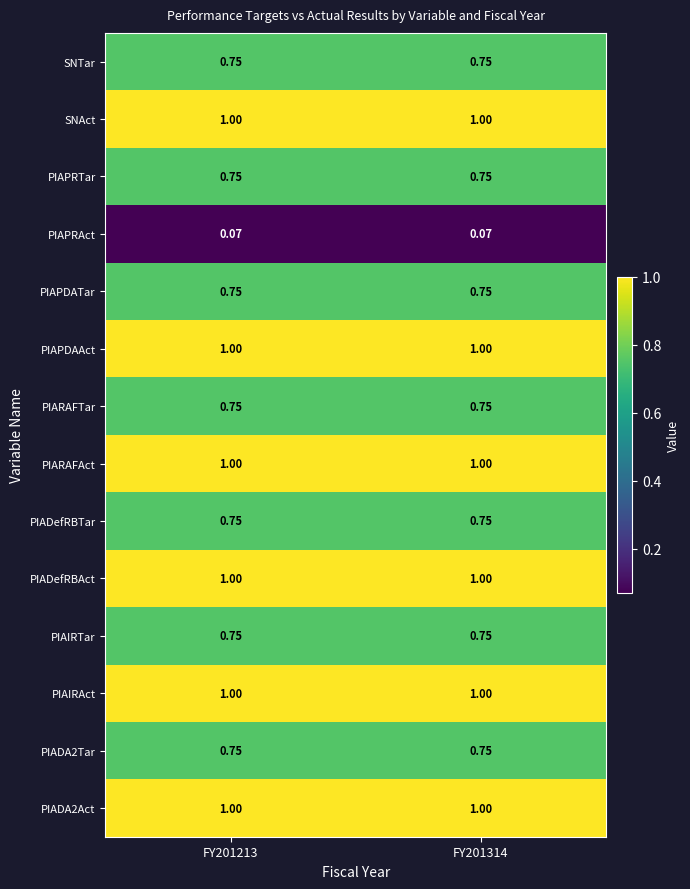

Is the value of PIAPDATar at FY201213 greater than the value of PIAPRAct at FY201213?

Yes